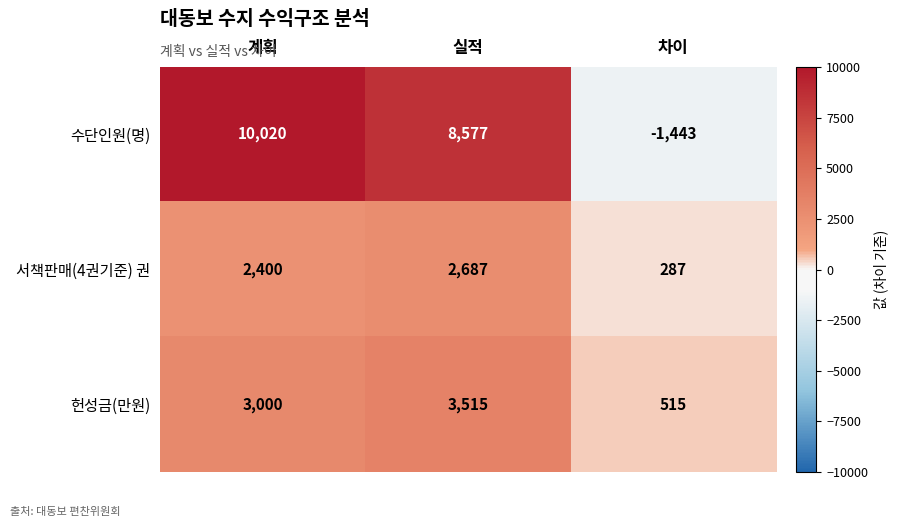

At which category is the sum across all series the highest?

계획